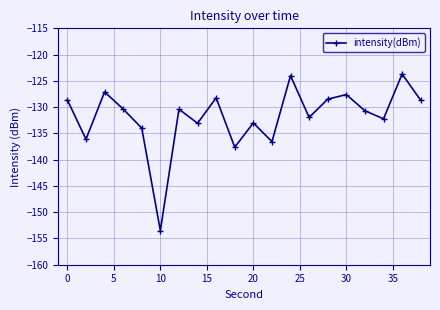

Does the chart display data point markers on the line(s)?

Yes